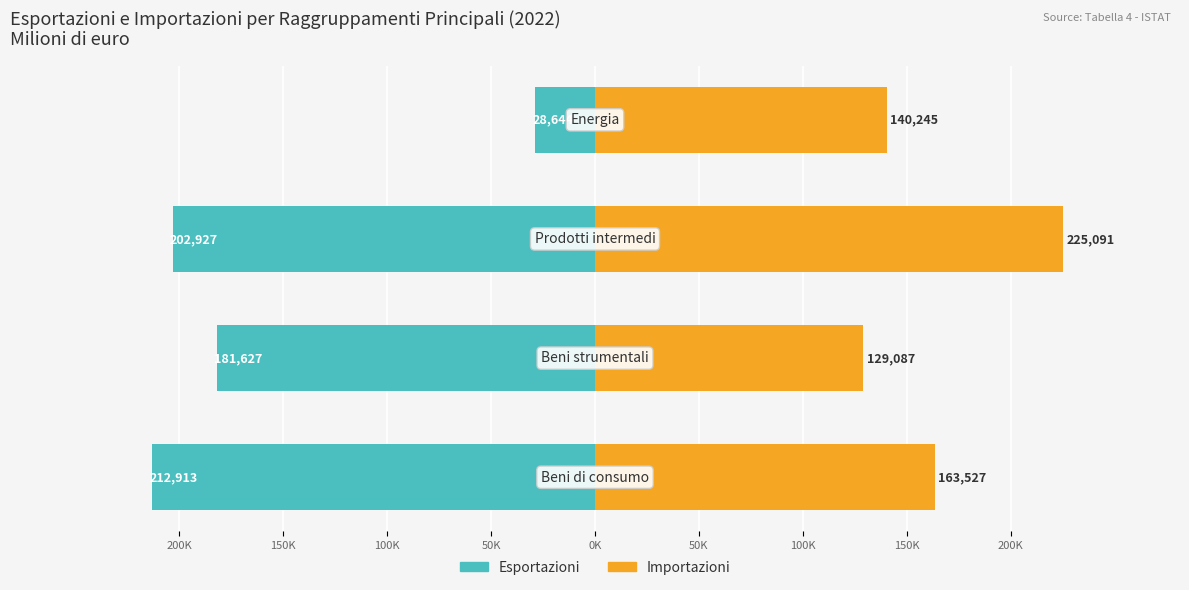

Which series has the largest range (max minus min)?

Esportazioni